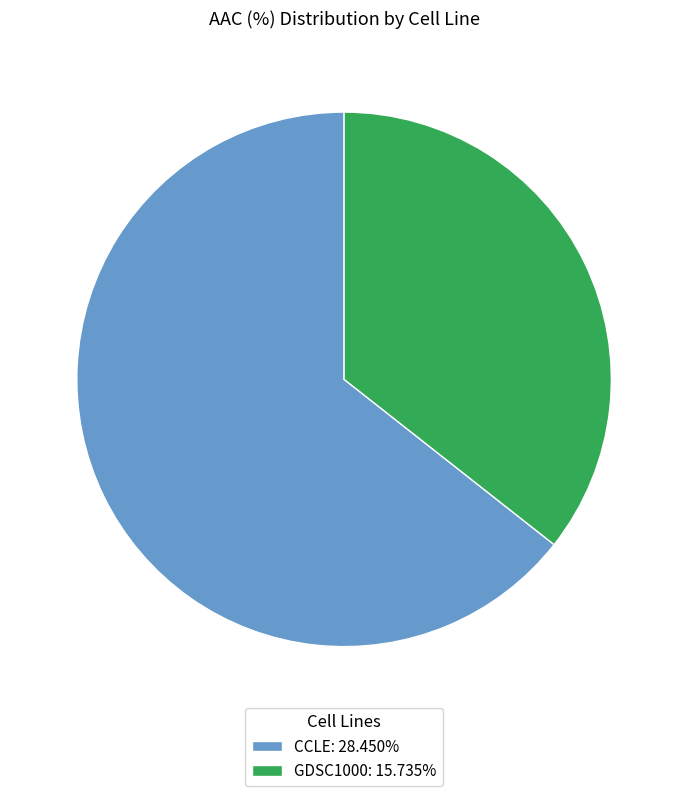

Which category has the biggest portion of the pie?

CCLE